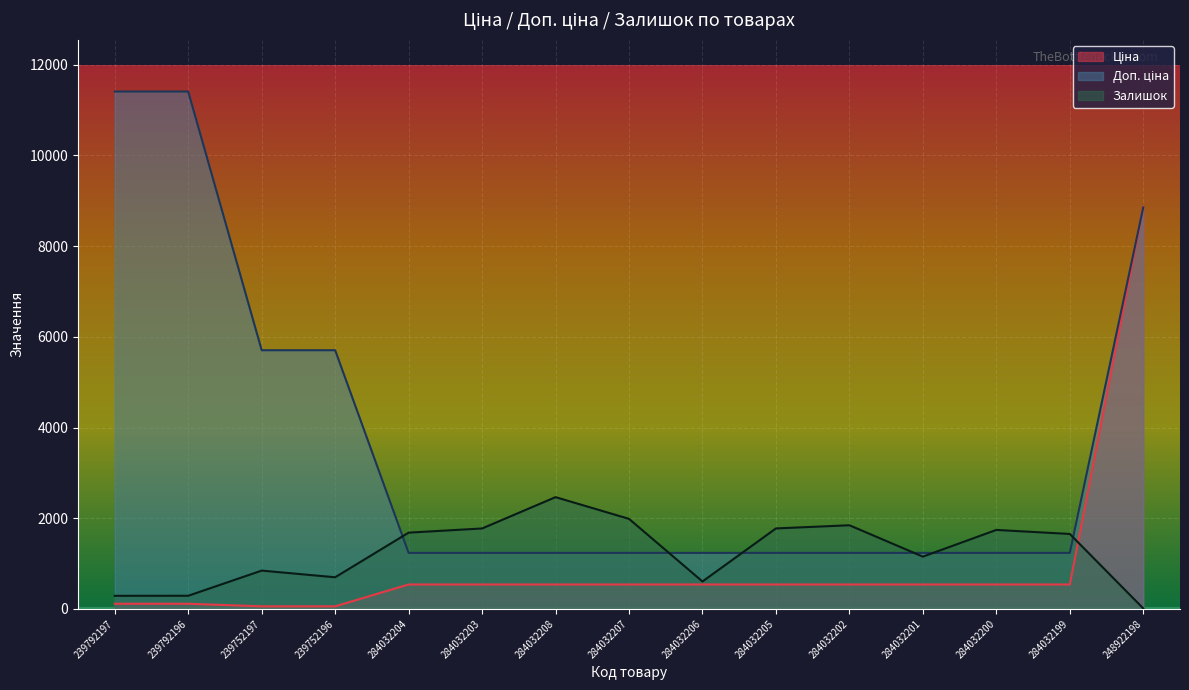

At 284032207, list the series in order from largest to smallest.

Залишок, Доп. ціна, Ціна